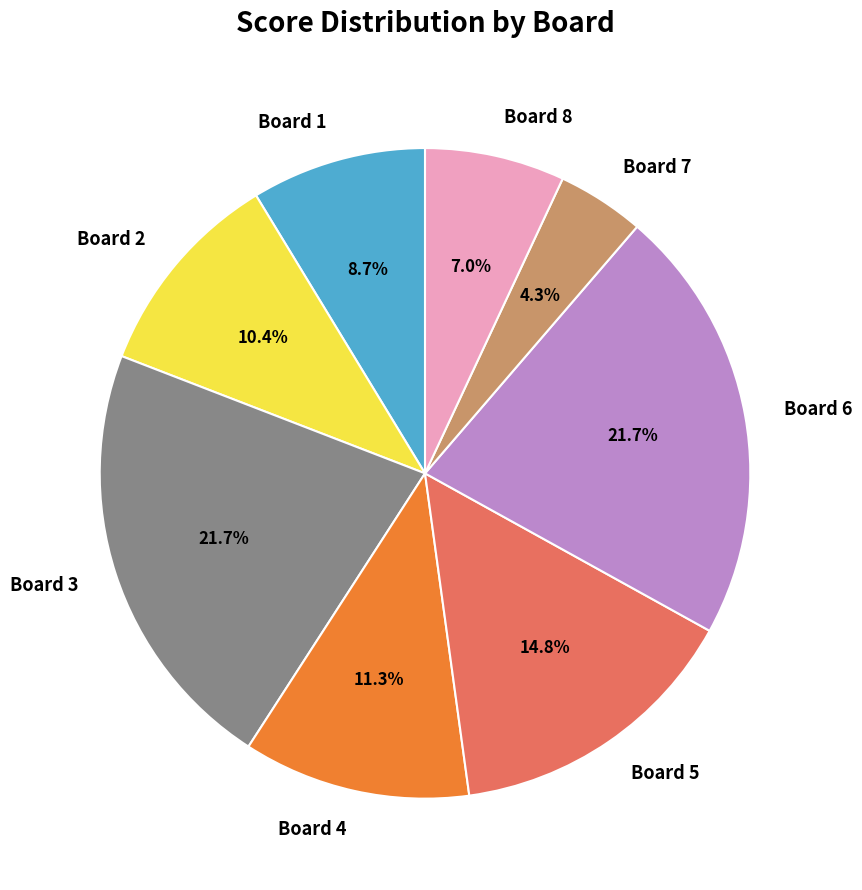

Which slice is the smallest?

Board 7